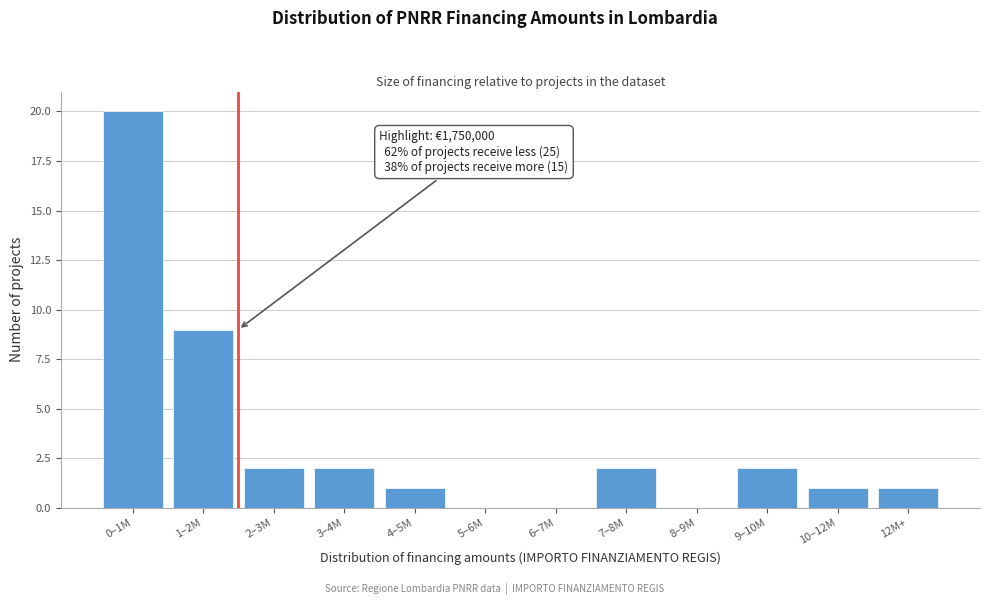

Reading left to right, what are all the values shown in this chart?

0–1M=20	1–2M=9	2–3M=2	3–4M=2	4–5M=1	5–6M=0	6–7M=0	7–8M=2	8–9M=0	9–10M=2	10–12M=1	12M+=1